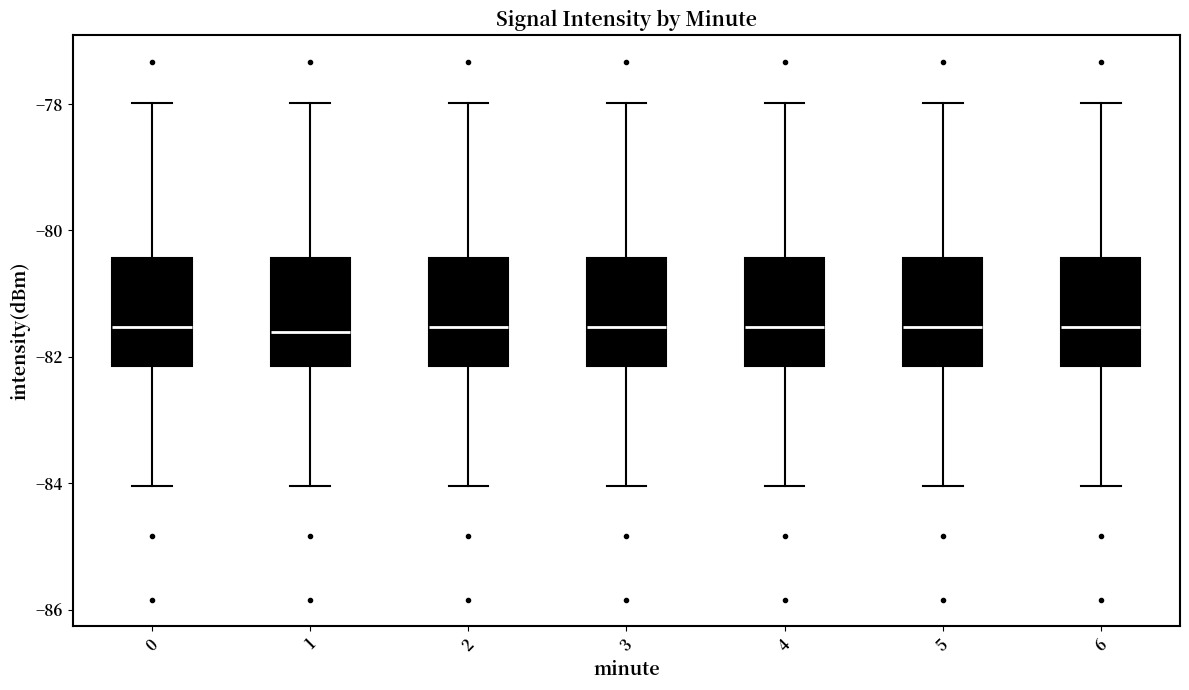

Reading left to right, transcribe this box plot: for each box, give where its median line is, the range the box spans, and where its two whiskers end, as read against the y-axis. The values are not printed on the chart, so give them approximately, as read against the axis.

0: median -81.6, box -82.2 to -80.4, whiskers -84.0 to -78.0
1: median -81.6, box -82.2 to -80.4, whiskers -84.0 to -78.0
2: median -81.6, box -82.2 to -80.4, whiskers -84.0 to -78.0
3: median -81.6, box -82.2 to -80.4, whiskers -84.0 to -78.0
4: median -81.6, box -82.2 to -80.4, whiskers -84.0 to -78.0
5: median -81.6, box -82.2 to -80.4, whiskers -84.0 to -78.0
6: median -81.6, box -82.2 to -80.4, whiskers -84.0 to -78.0